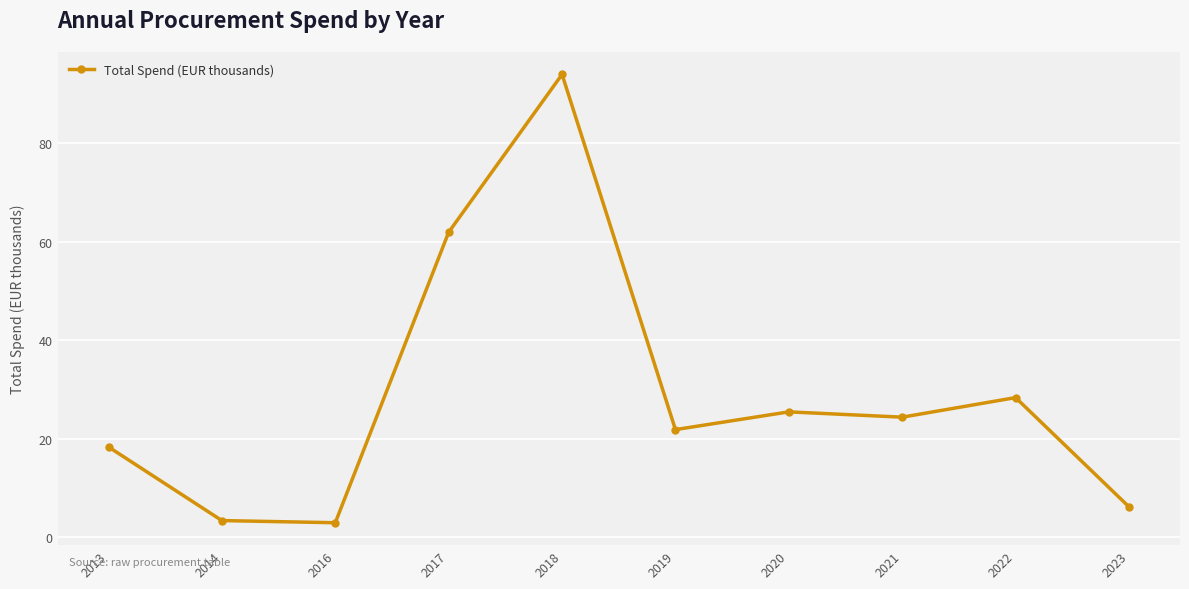

Reading left to right, transcribe all the data shown in this chart.

18.4	3.4	3.0	61.9	94.0	21.9	25.5	24.4	28.4	6.2